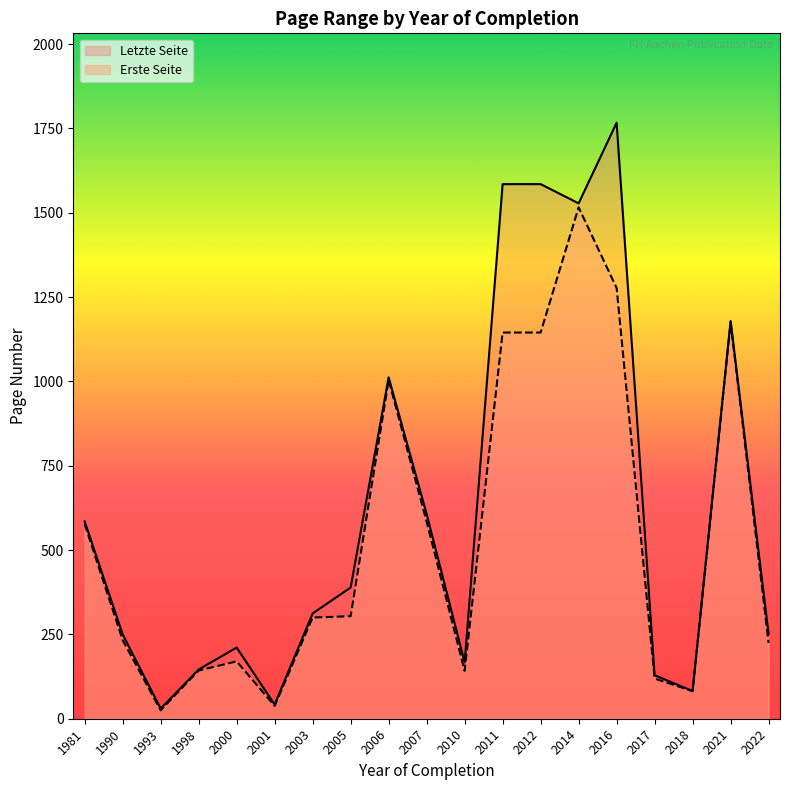

The Erste Seite series shows 225 at 2022. True or false?

True